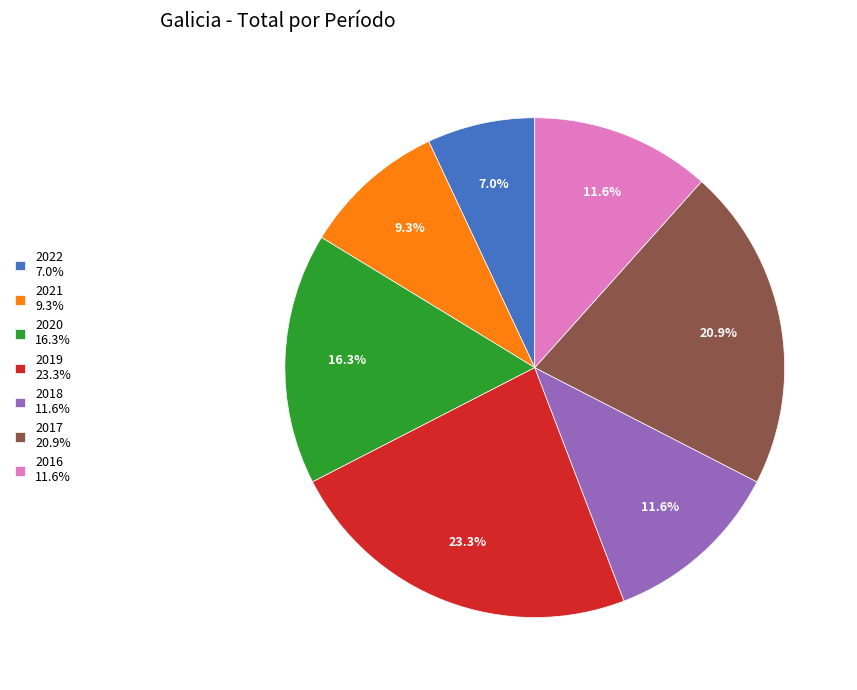

Is 2020 the majority of the pie?

No